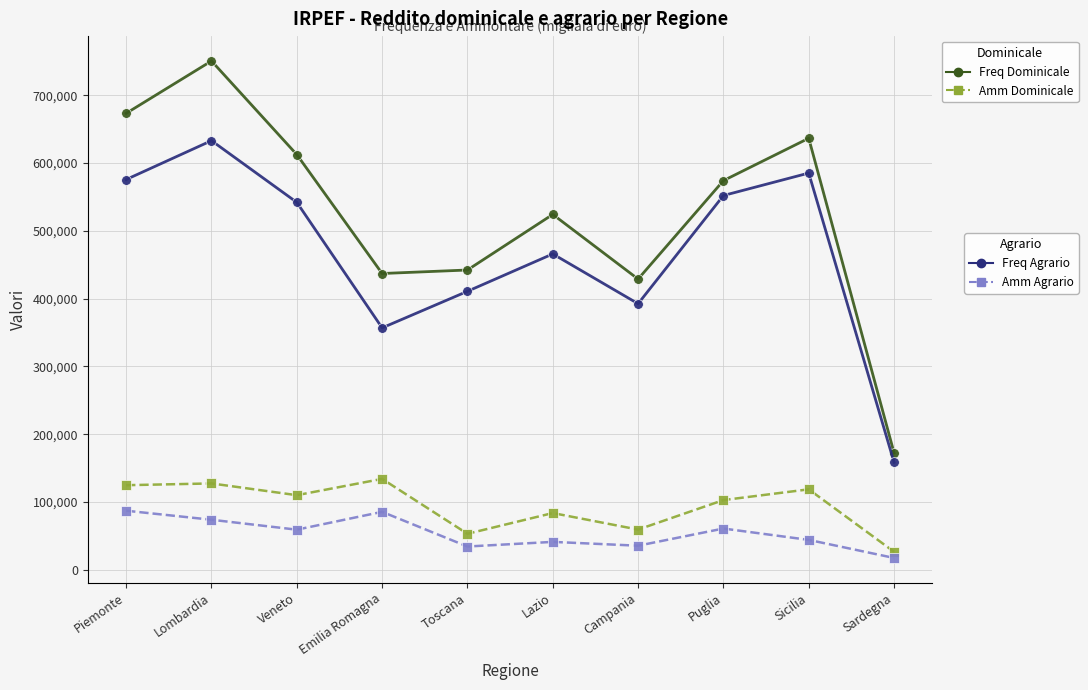

At which category is the sum across all series the highest?

Lombardia